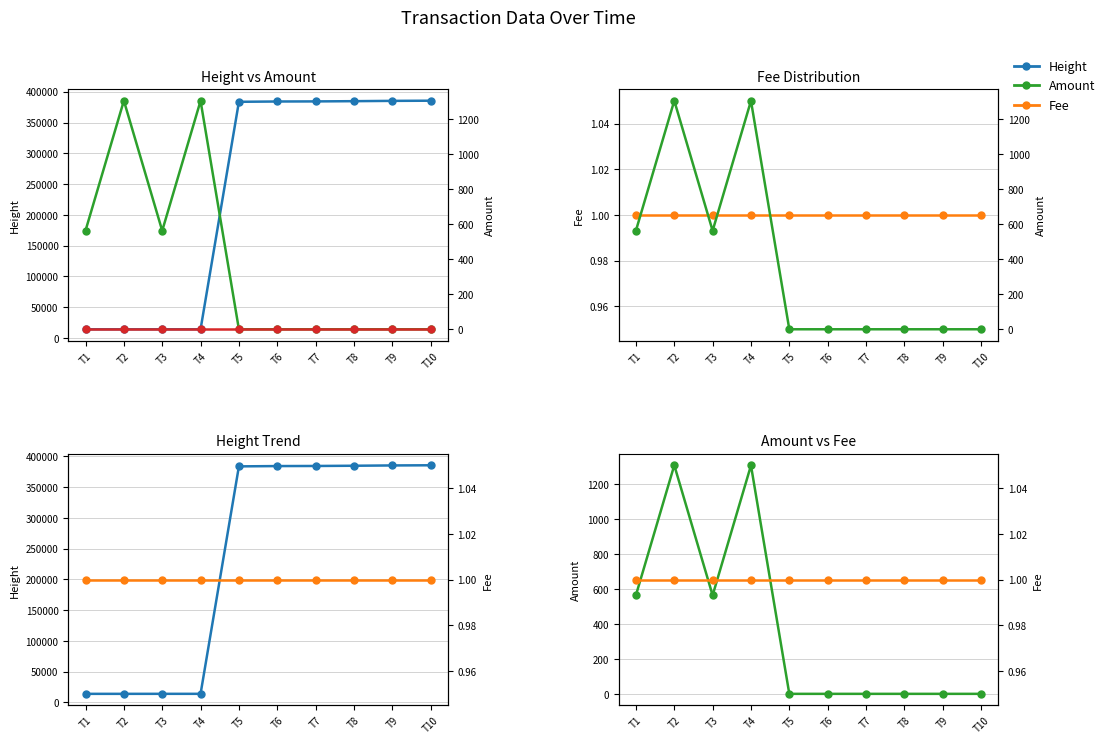

What are all the series names shown in the legend?

Height, Amount, Fee